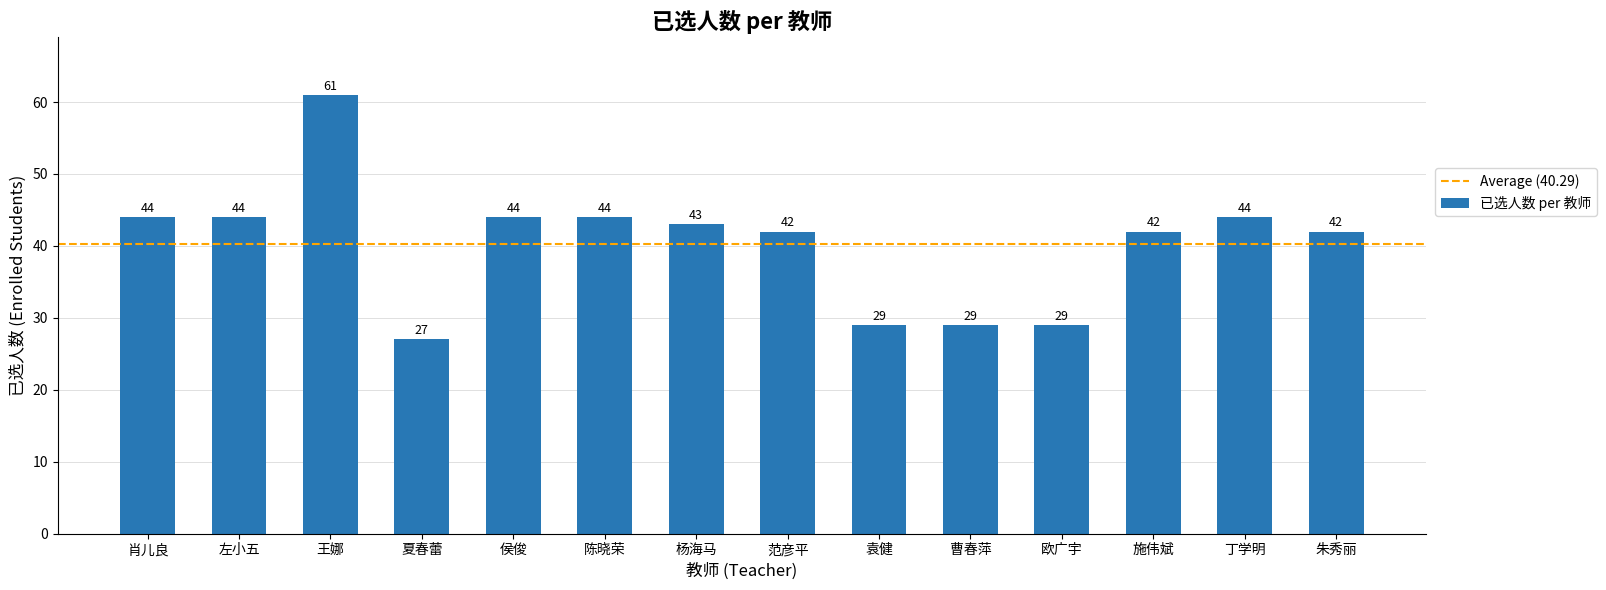

The value at 欧广宇 is 14. True or false?

False